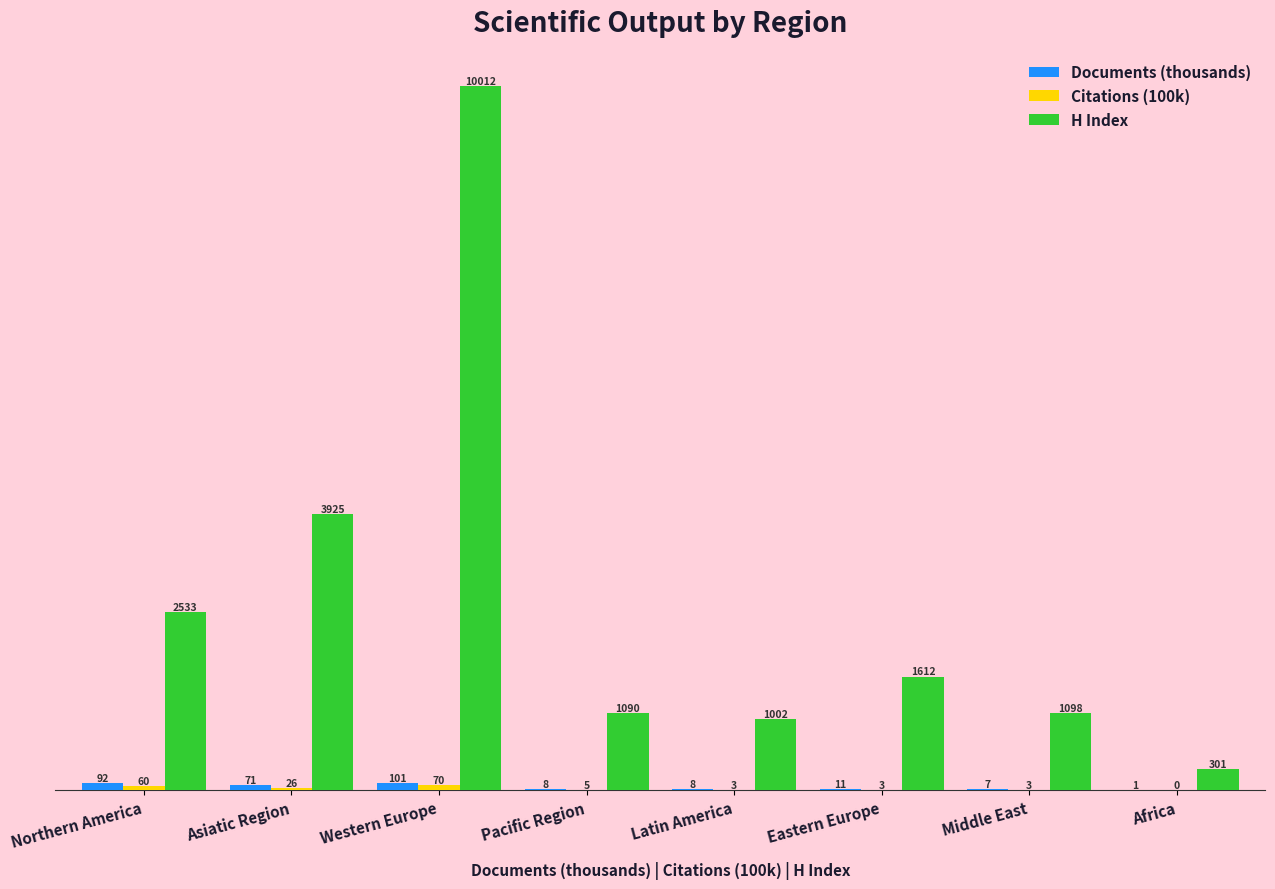

At which category does the chart reach its peak across all series?

Western Europe